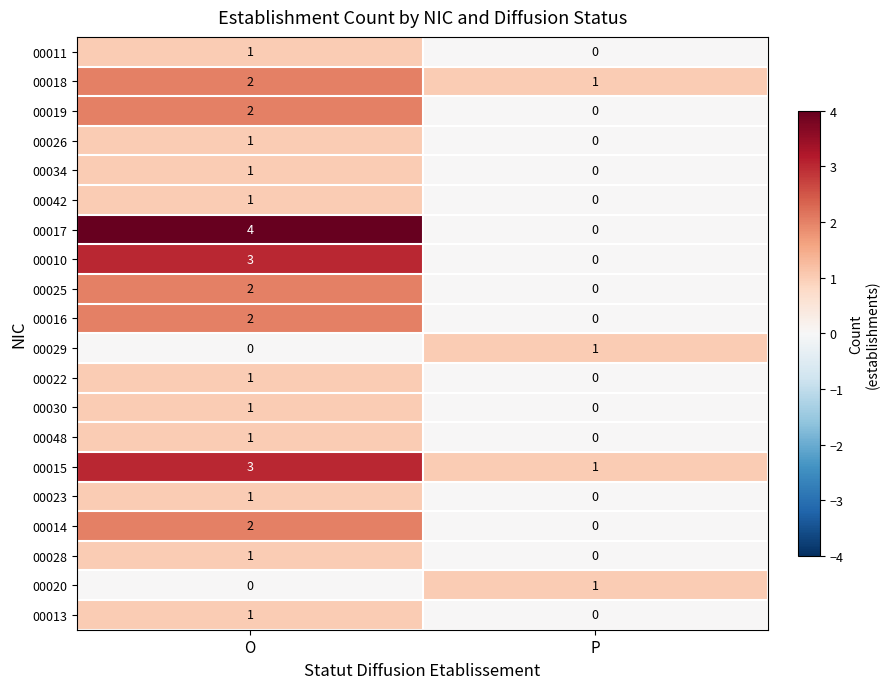

Between O and P, which series saw the biggest shift?

00017